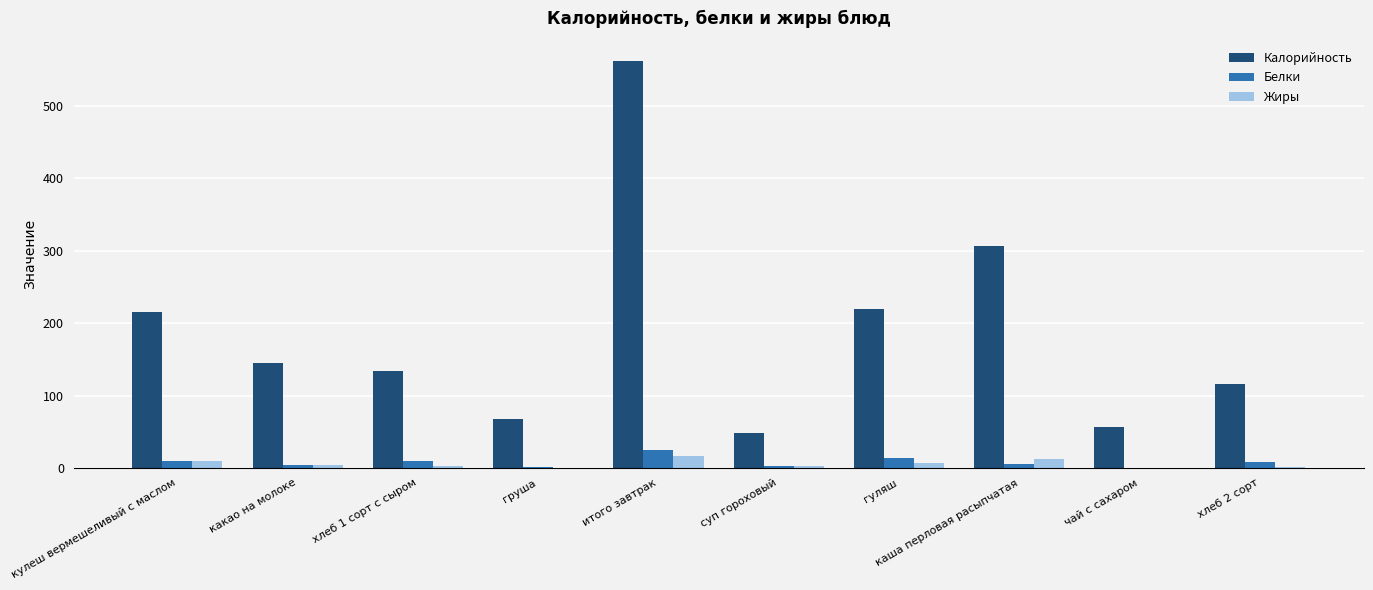

The value of Калорийность at суп гороховый is 85.1. True or false?

False